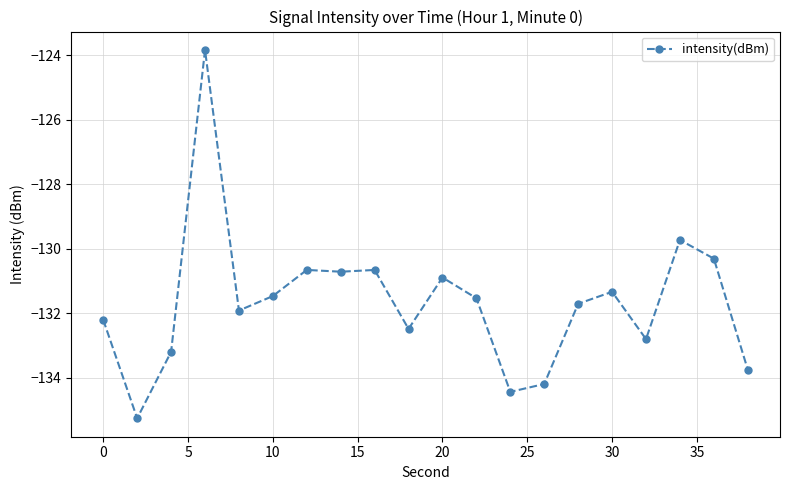

True or false: there are more than 1 points higher than both neighbors.

True